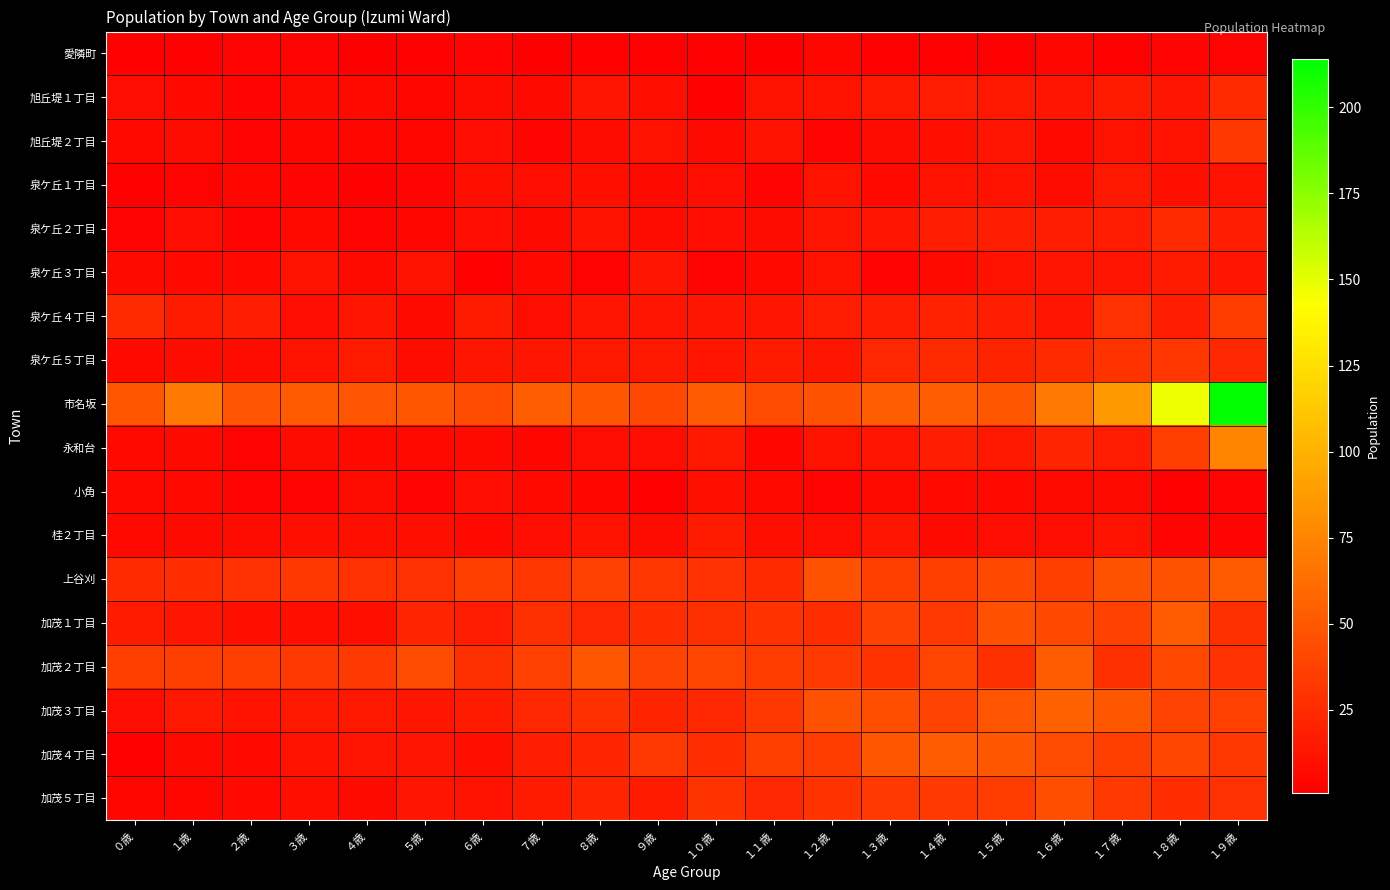

How many series are shown in this chart?

18